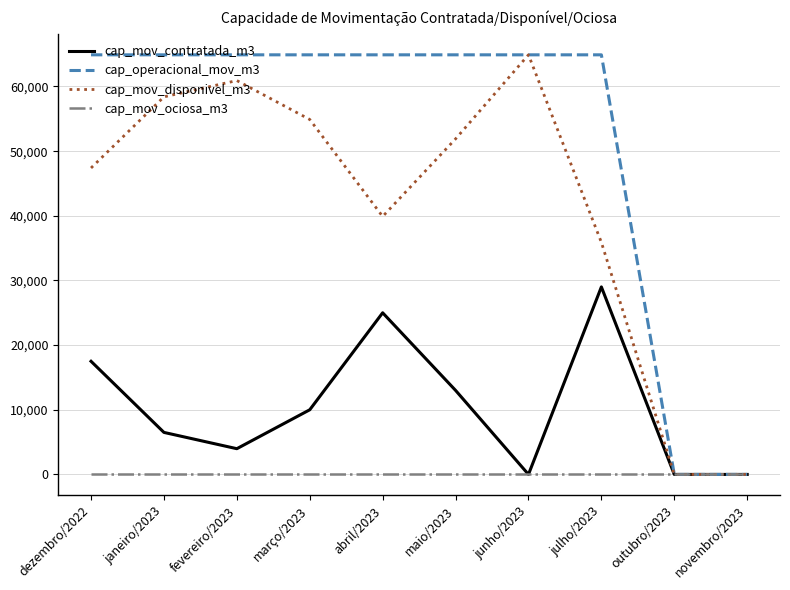

Rank the series by their average value, from highest to lowest.

cap_operacional_mov_m3, cap_mov_disponivel_m3, cap_mov_contratada_m3, cap_mov_ociosa_m3